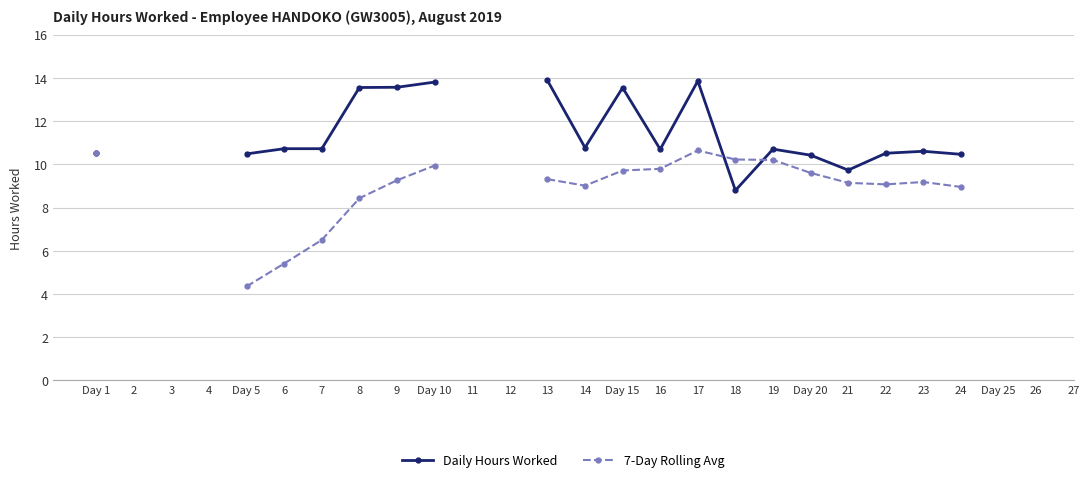

At which category is the sum across all series the highest?

17